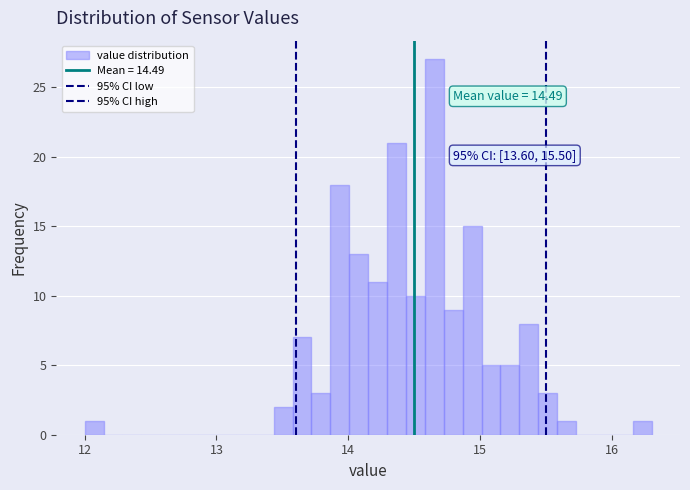

Read against the x-axis, roughly where is the centre of the tallest bar?

14.7